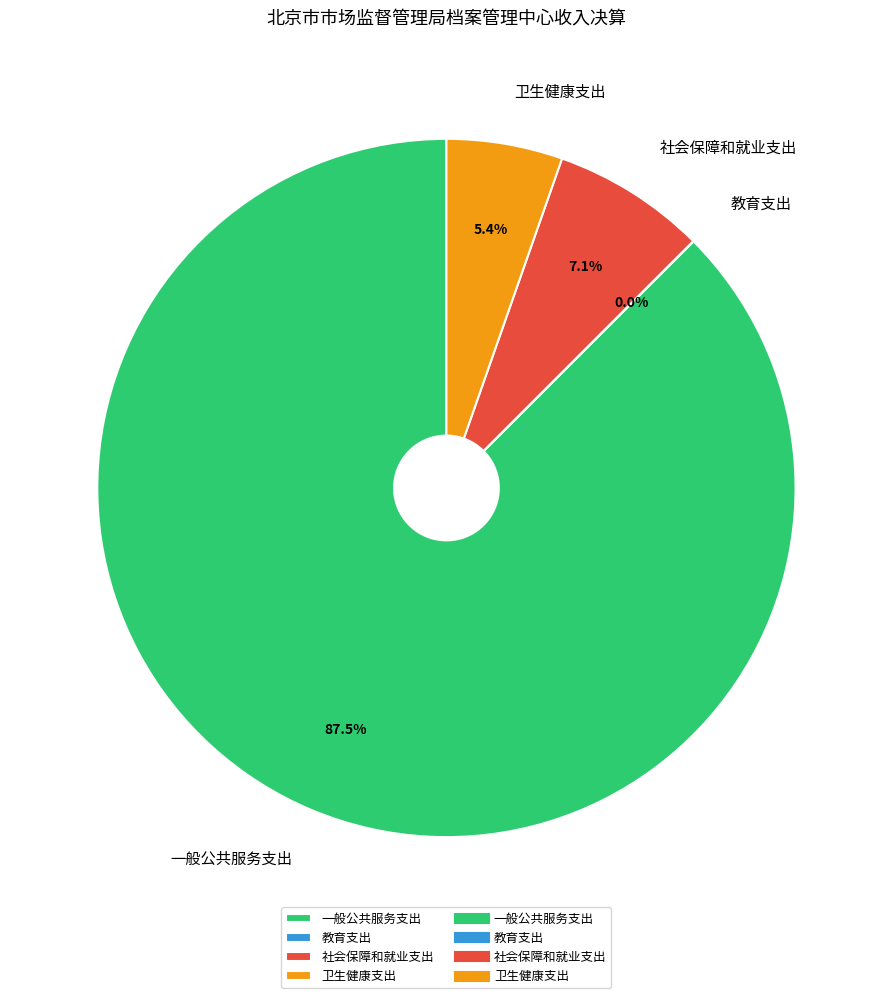

Is there a majority slice in this chart?

Yes